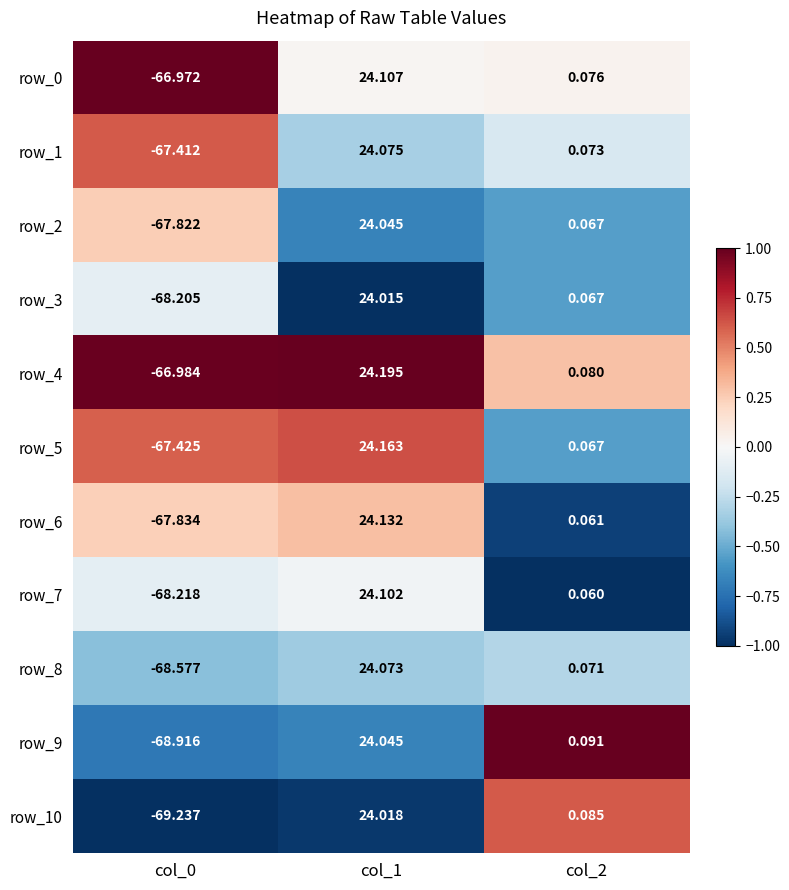

What is the sum of all row_9 values?

-44.8